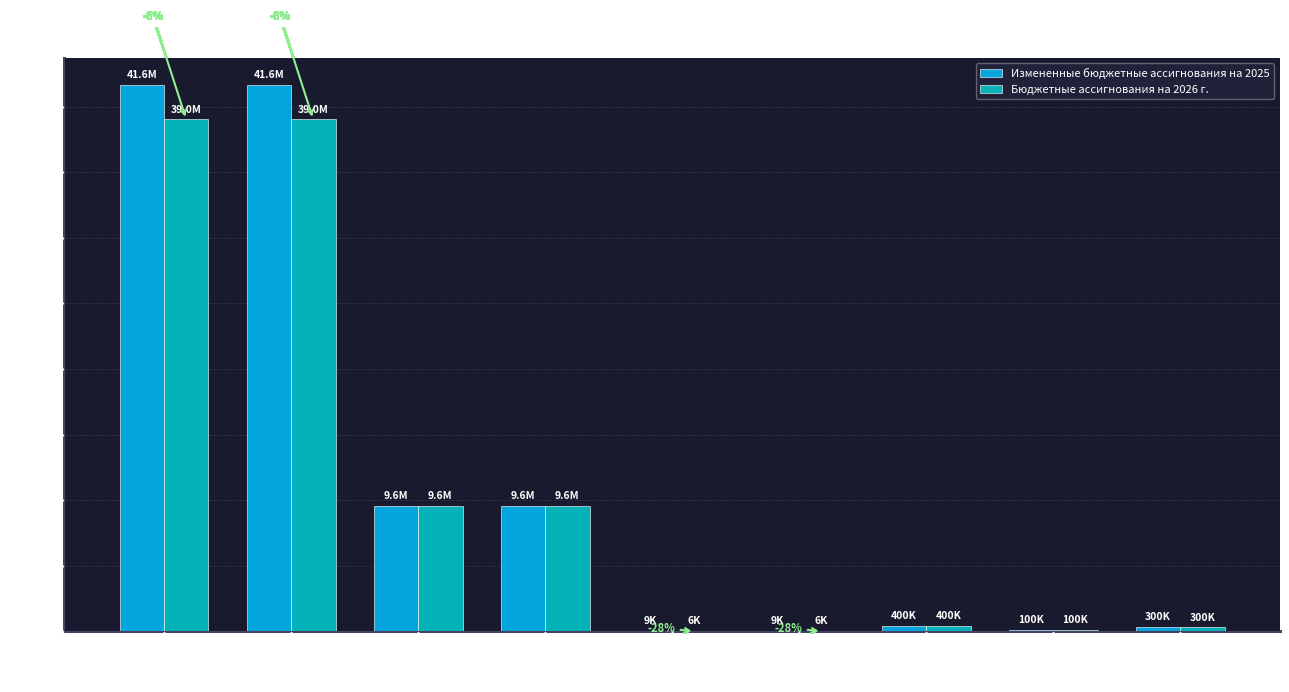

The Измененные бюджетные ассигнования на 2025 series shows 400000 at 800. True or false?

True